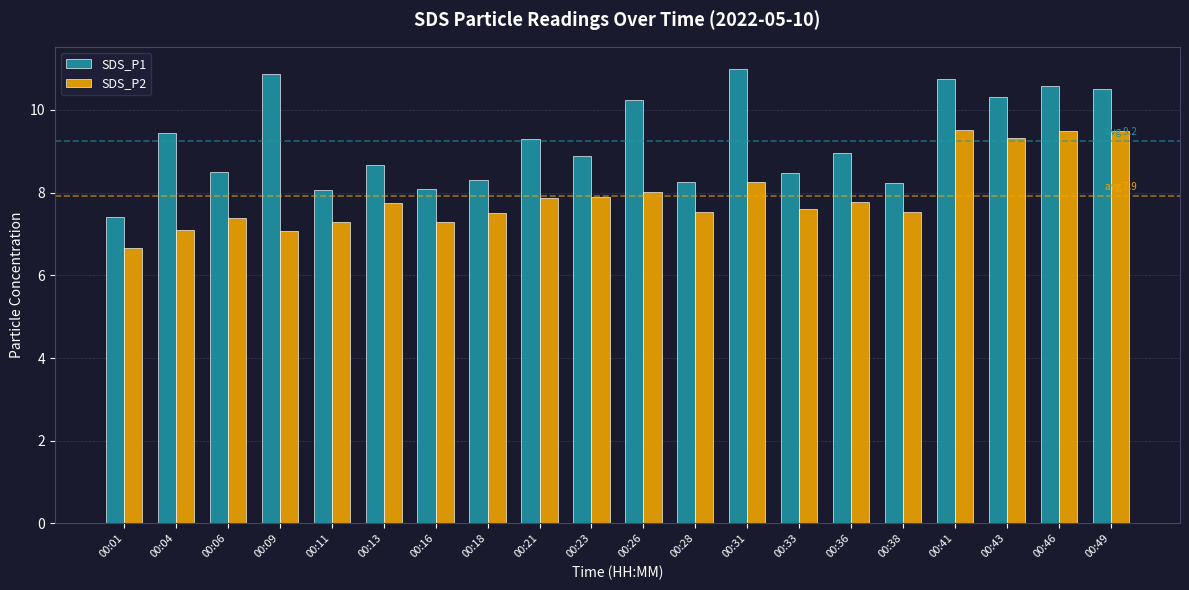

Rank the series by their average value, from lowest to highest.

SDS_P2, SDS_P1